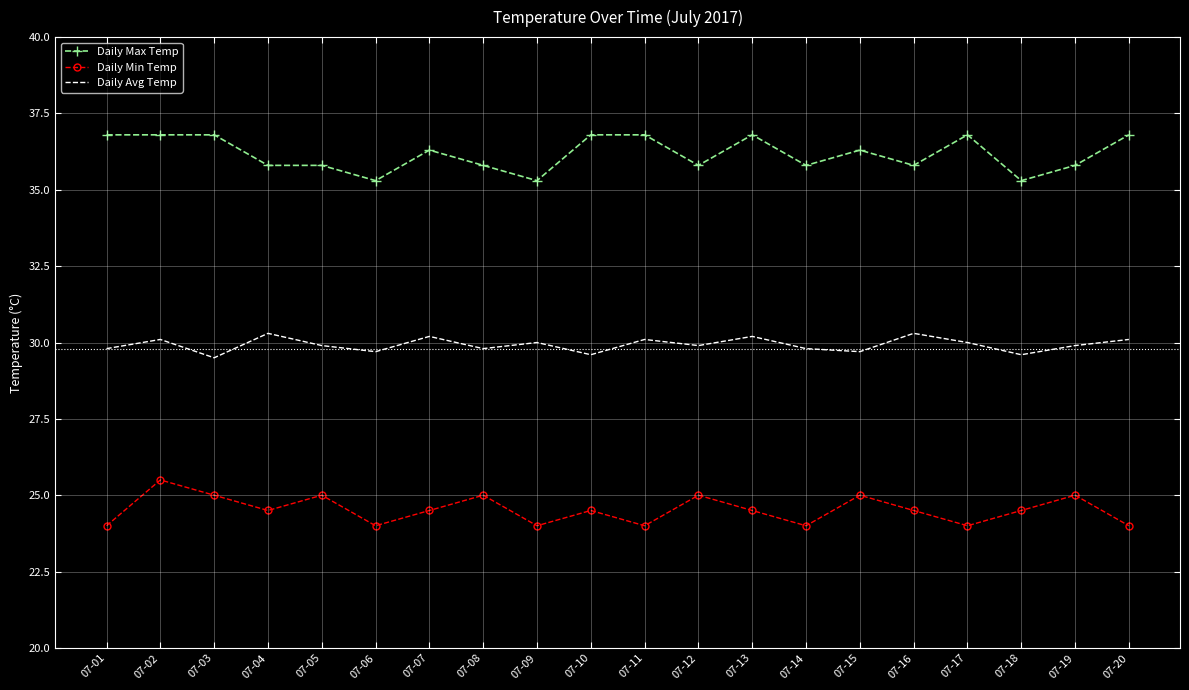

True or false: Daily Max Temp has a value of 57.9 at 07-17.

False